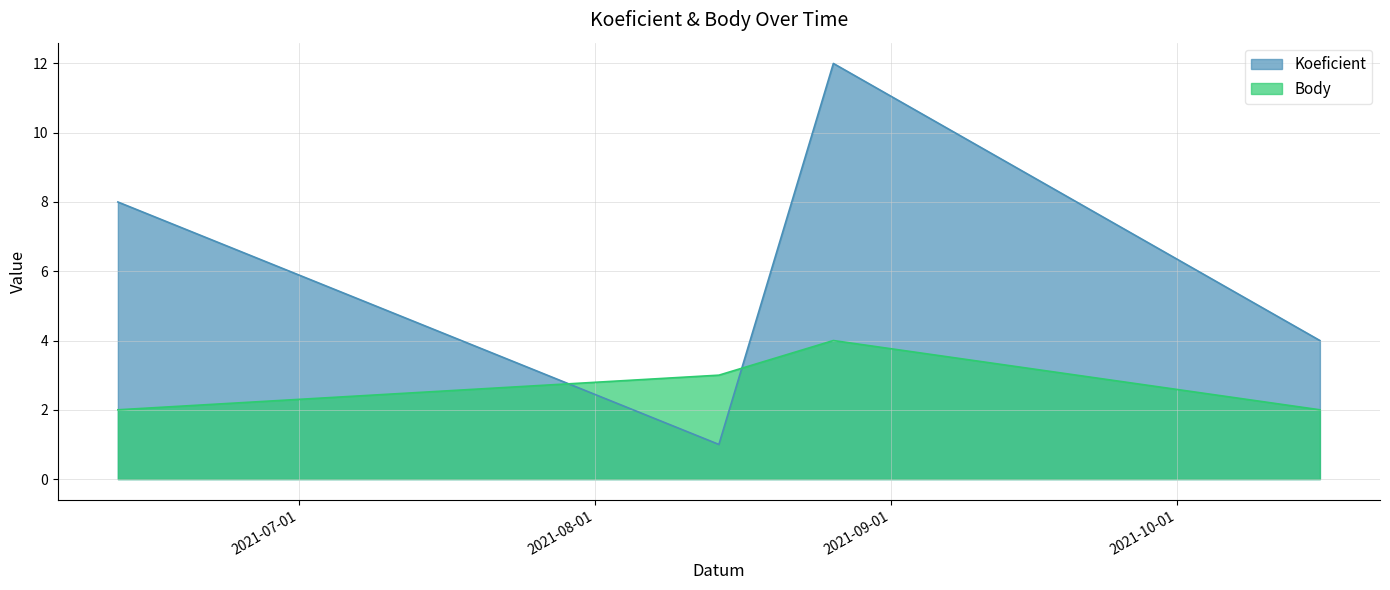

Which series changed the most between 2021-06-12 and 2021-08-14?

Koeficient